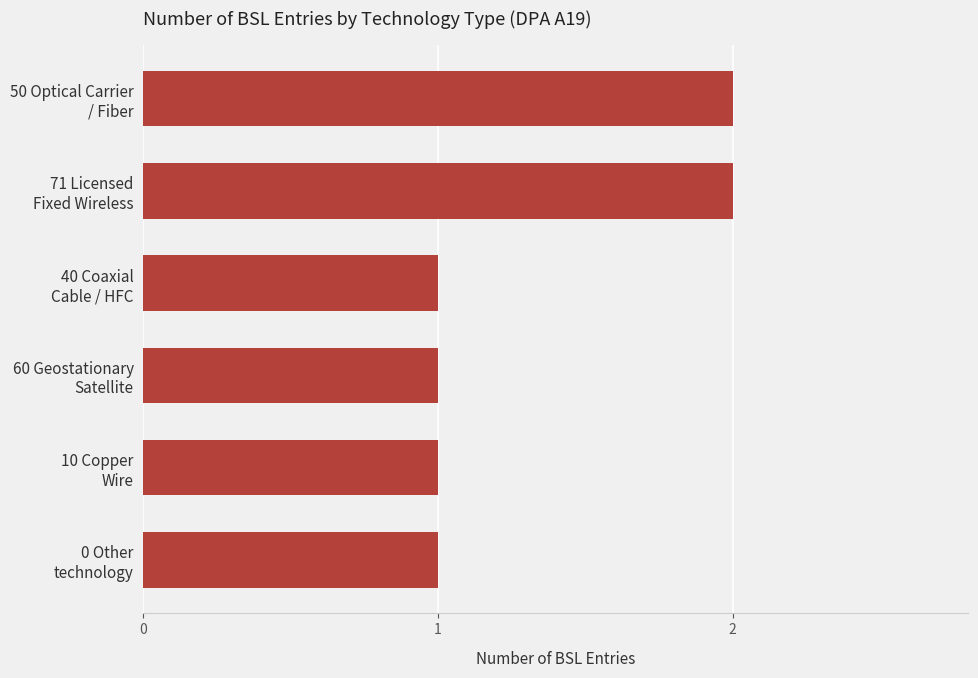

What is the value of the 4th bar from the top?

1